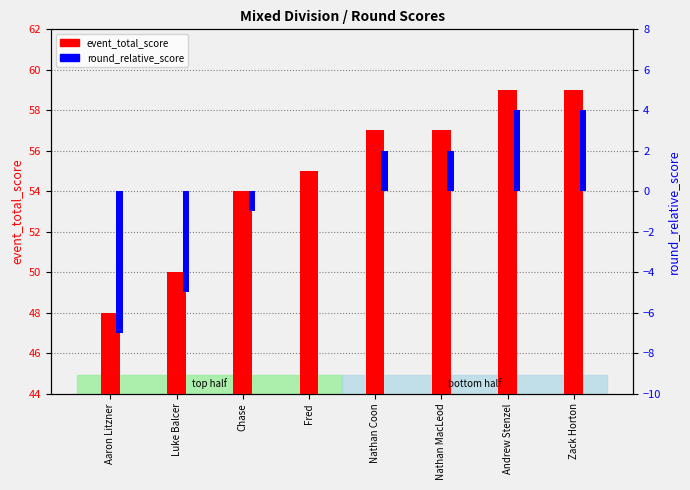

At which label does event_total_score reach its peak?

Andrew Stenzel